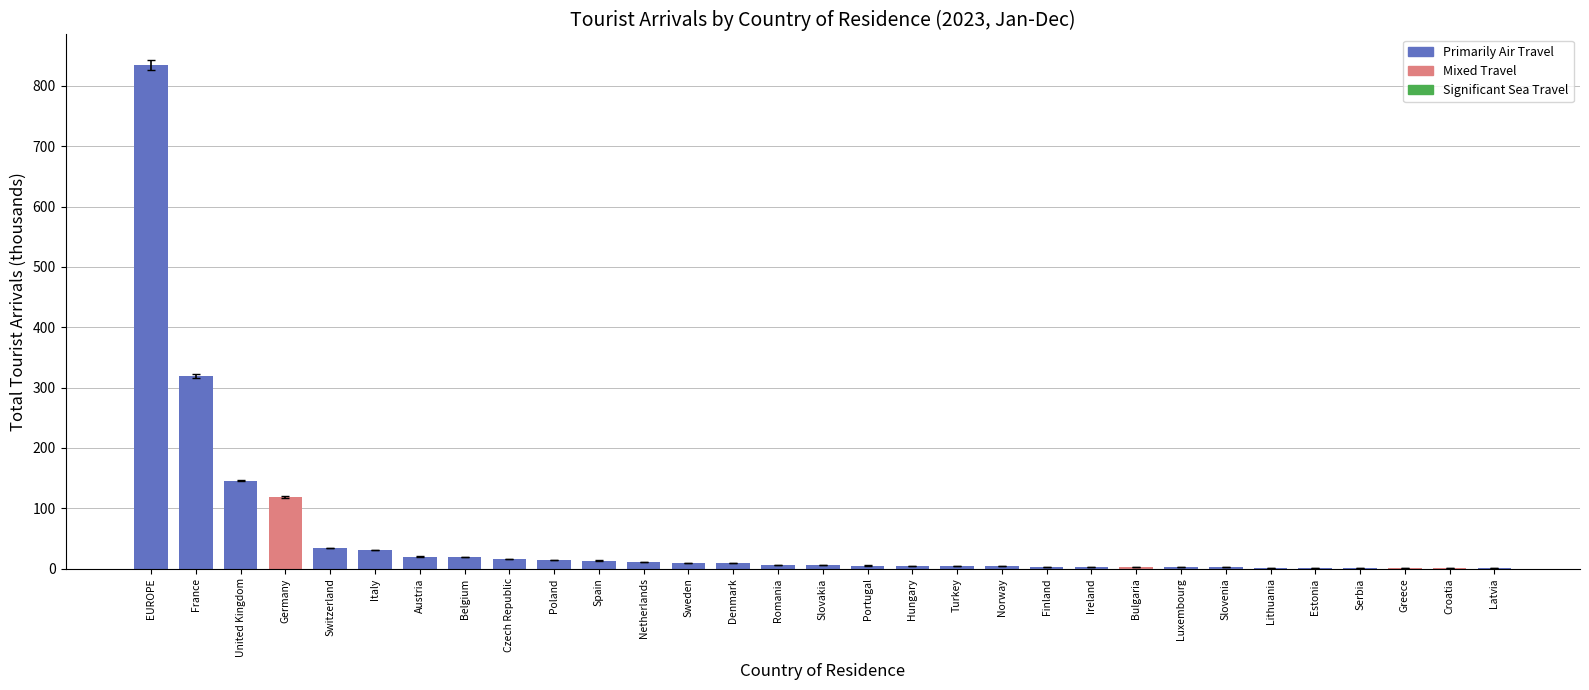

What is the maximum value shown in the chart?

834.8